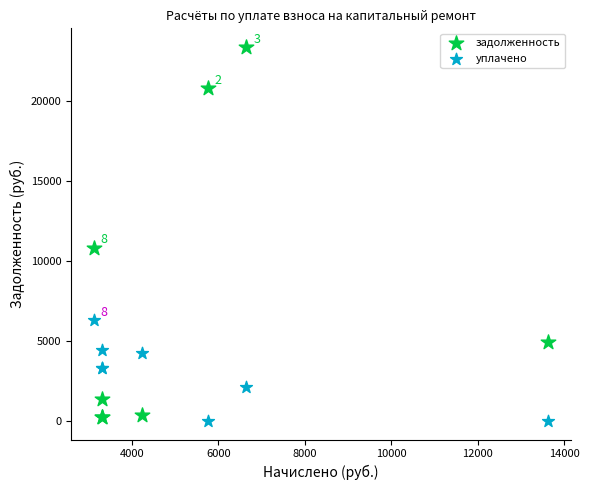

Which series has the largest Y range (max minus min)?

задолженность